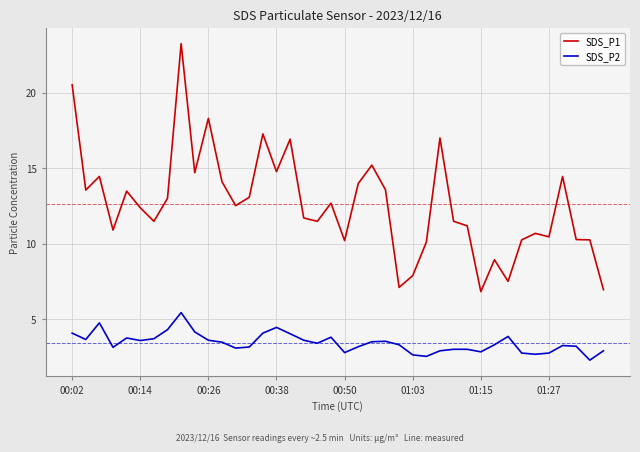

Rank the series by their maximum value, from highest to lowest.

SDS_P1, SDS_P2